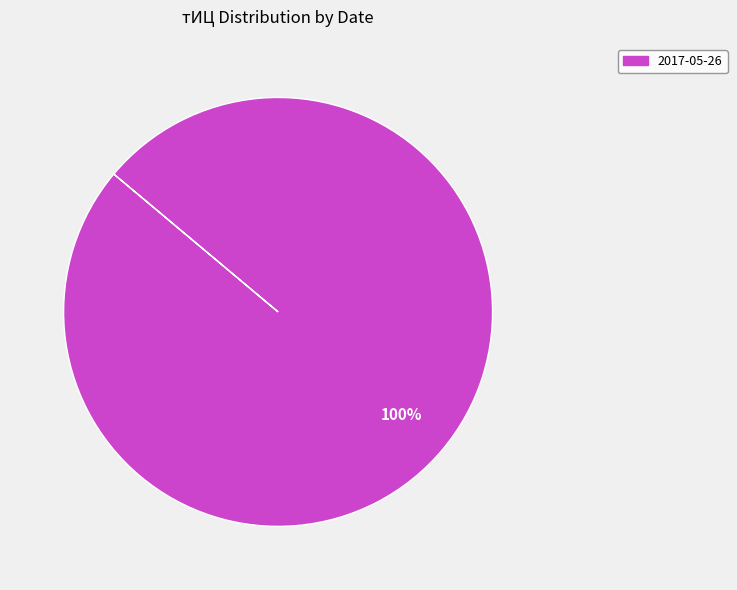

True or false: 2017-05-26 accounts for 86% of the total.

False